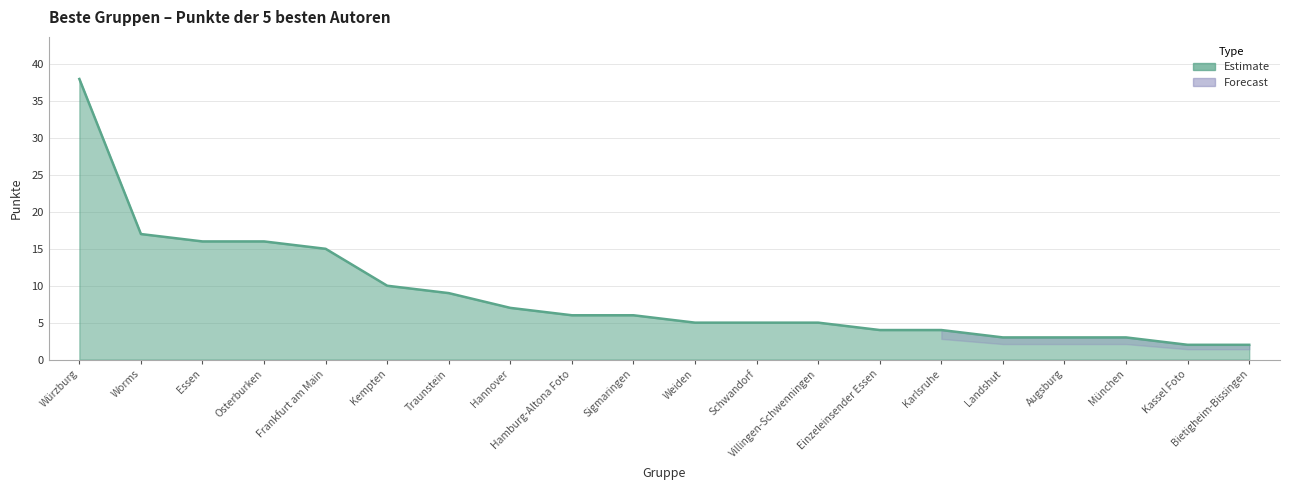

Reading right to left, extract all data points from this chart.

2	2	3	3	3	4	4	5	5	5	6	6	7	9	10	15	16	16	17	38